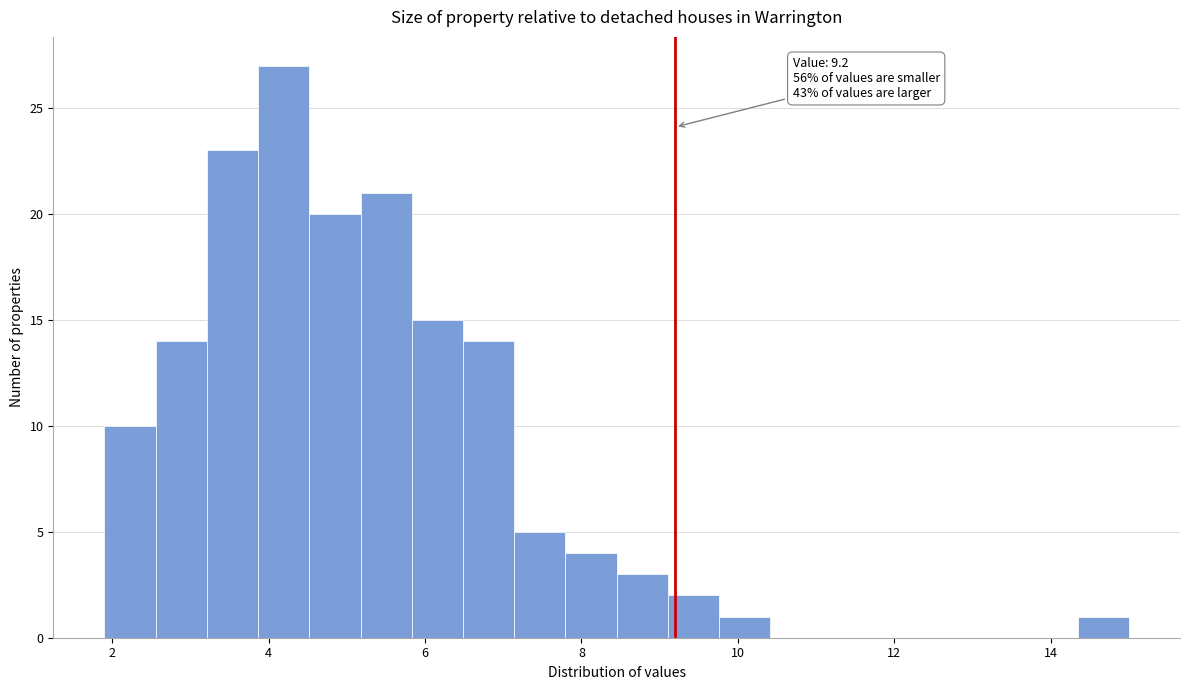

Read against the x-axis, roughly where is the centre of the tallest bar?

4.2